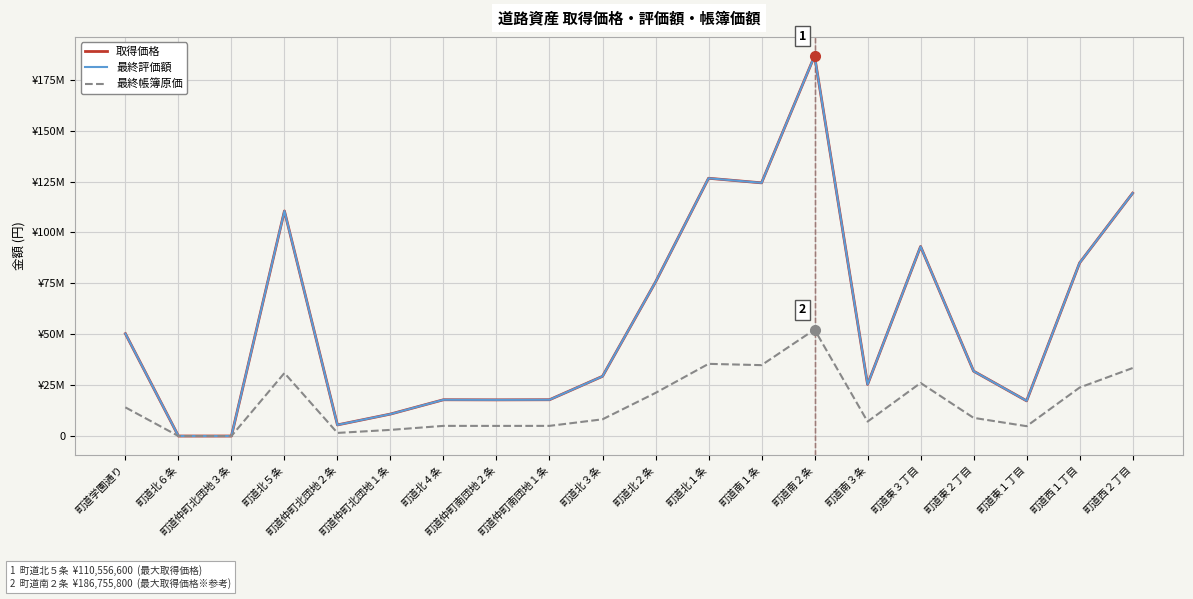

Is this an area chart (filled region under the line)?

No